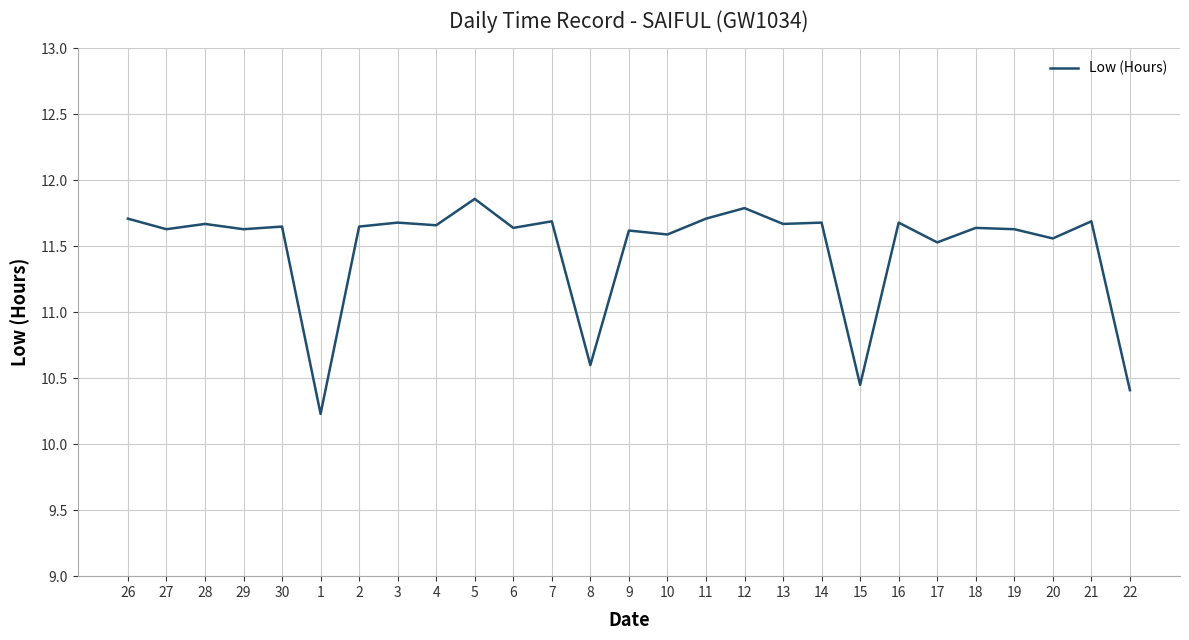

Where is the data nearest to the value 11?

8